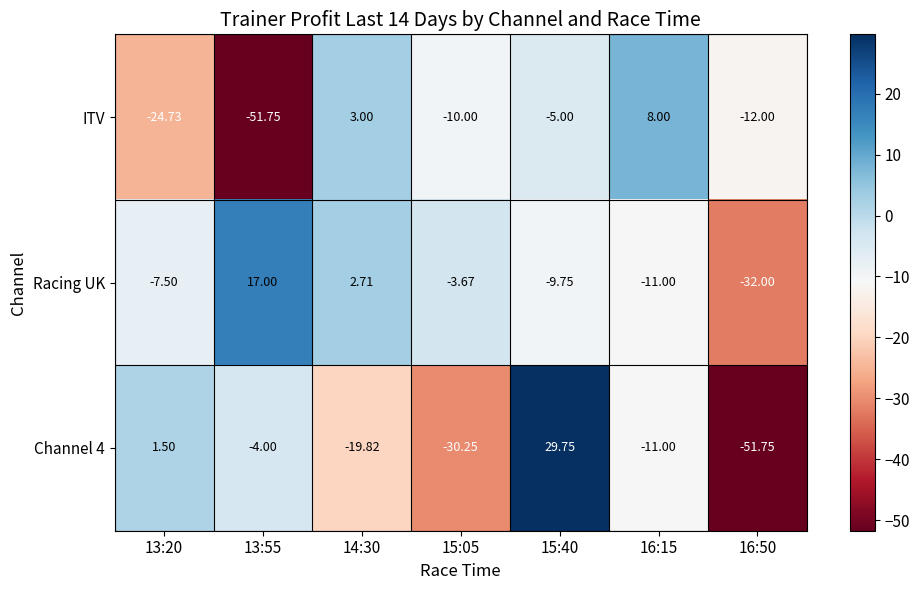

Which series changed the most between 13:55 and 16:15?

ITV